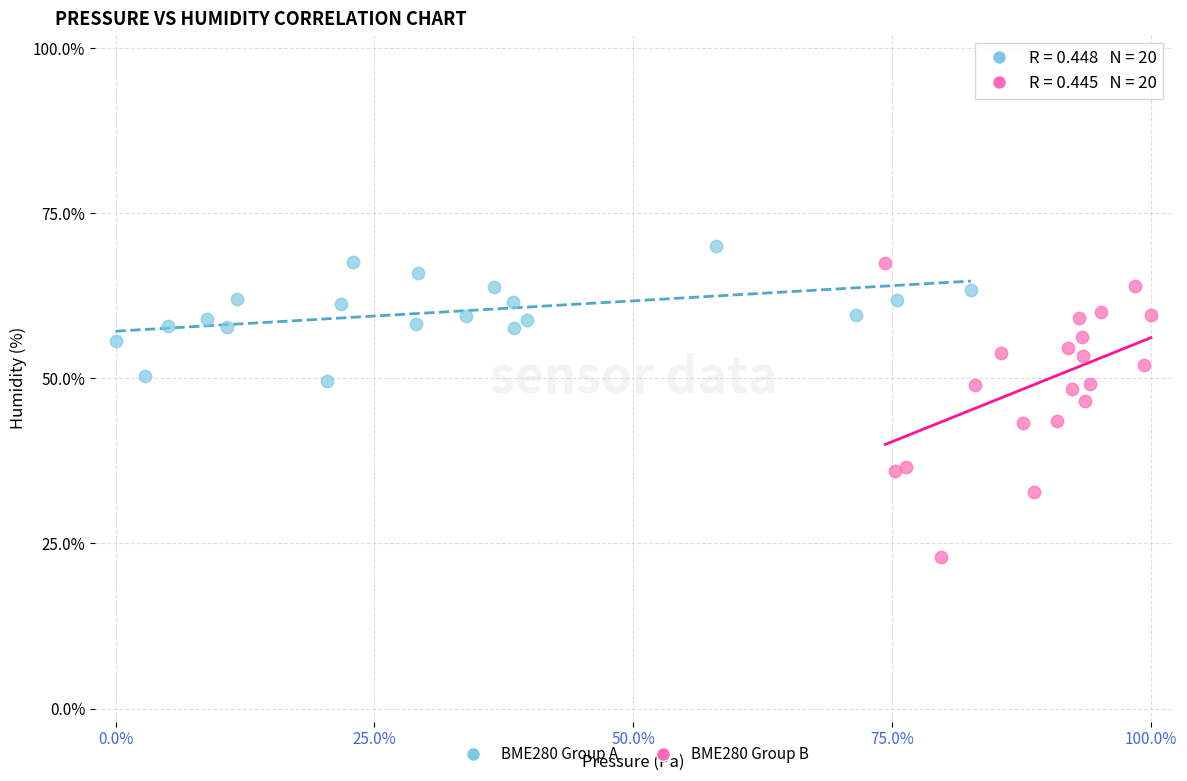

Which series contains the lowest Y value?

BME280 Group B